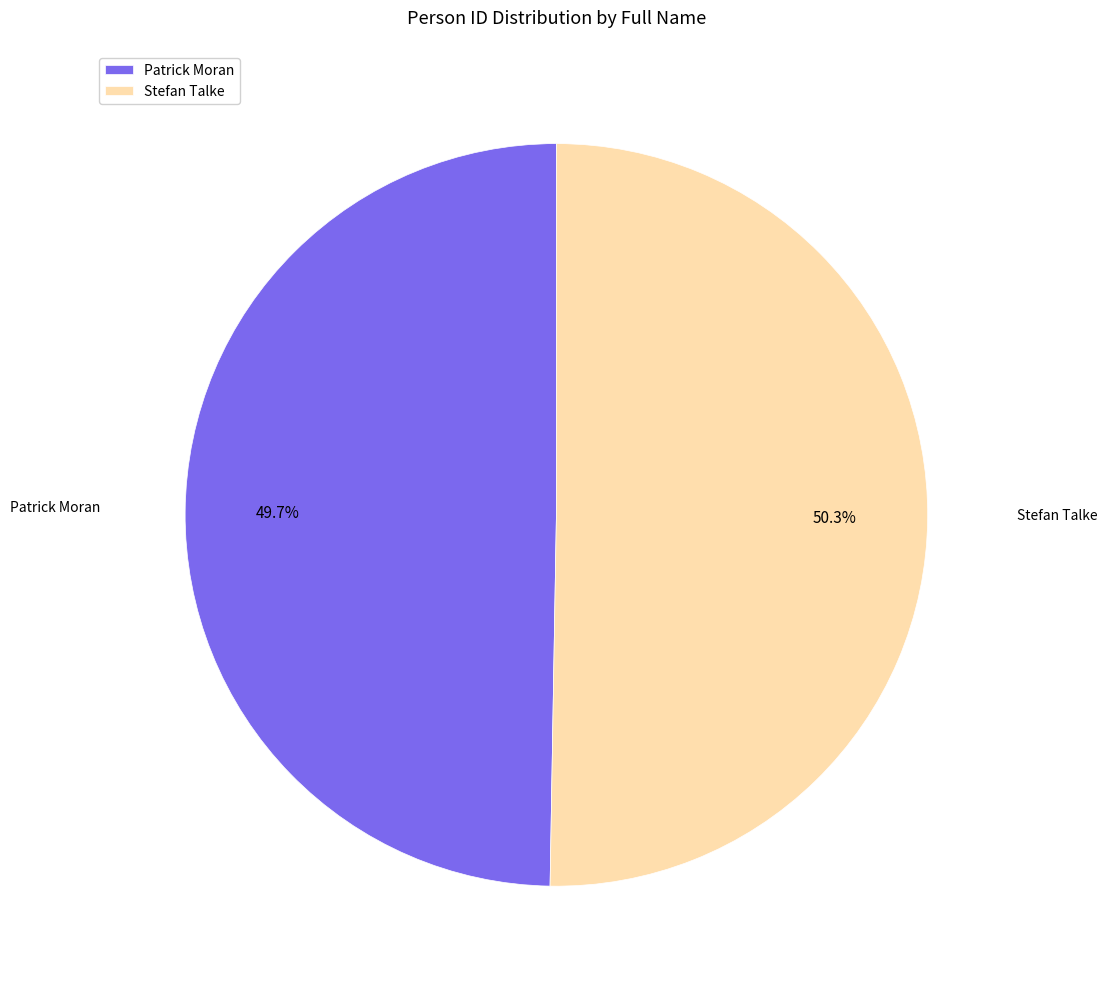

Count the number of slices in the pie.

2